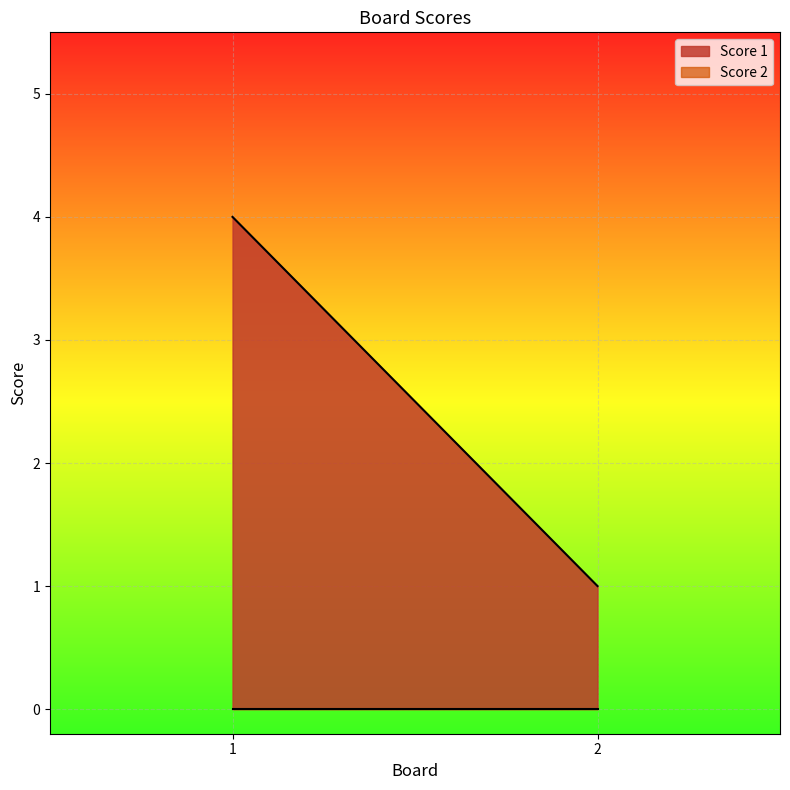

Count the number of categories in the chart.

2